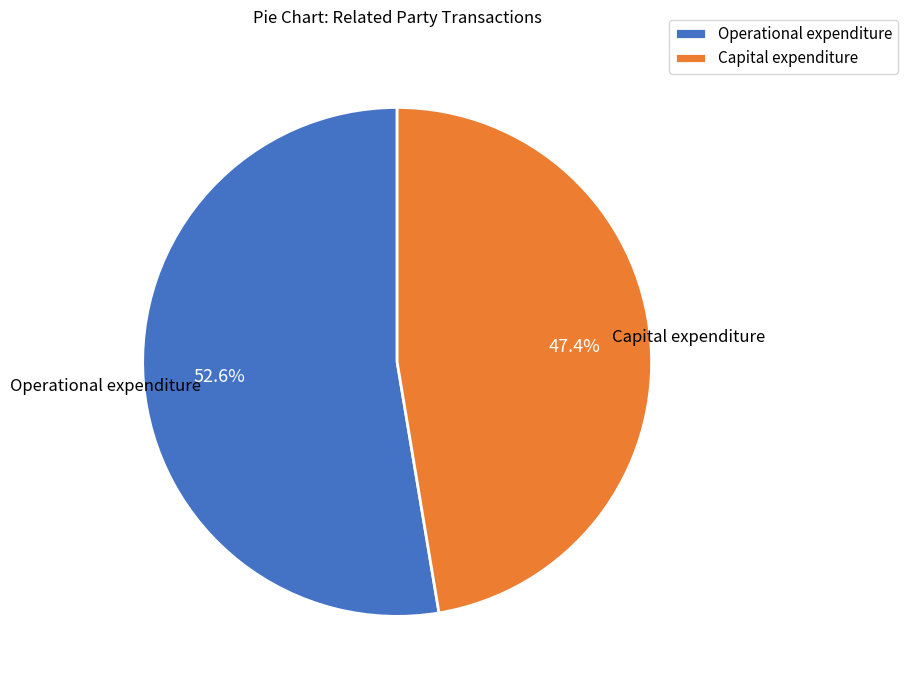

The Capital expenditure slice represents 52% of the pie. True or false?

False